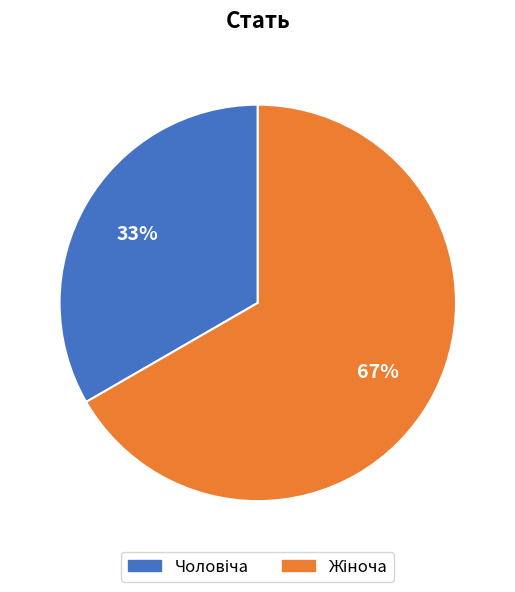

Is there any slice that represents more than half of the pie?

Yes